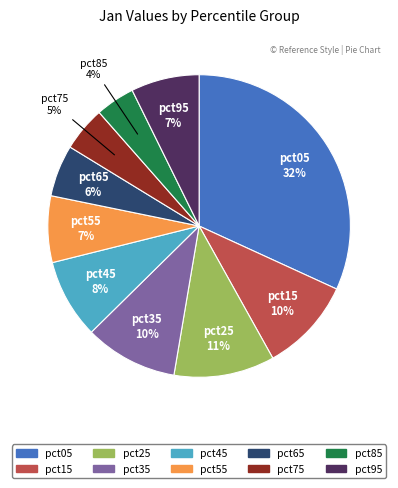

Does pct75 account for over 50% of the chart?

No